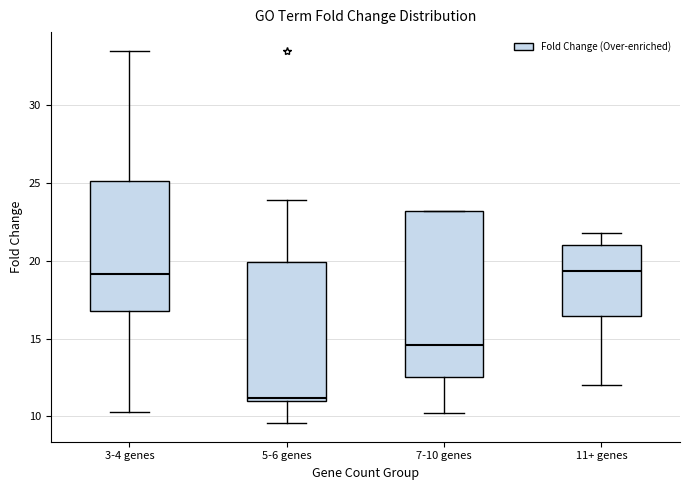

Reading left to right, transcribe this box plot: for each box, give where its median line is, the range the box spans, and where its two whiskers end, as read against the y-axis. The values are not printed on the chart, so give them approximately, as read against the axis.

3-4 genes: median 19.0, box 17.0 to 25.0, whiskers 10.5 to 33.5
5-6 genes: median 11.0, box 11.0 to 20.0, whiskers 9.5 to 24.0
7-10 genes: median 14.5, box 12.5 to 23.0, whiskers 10.0 to 23.0
11+ genes: median 19.5, box 16.5 to 21.0, whiskers 12.0 to 22.0